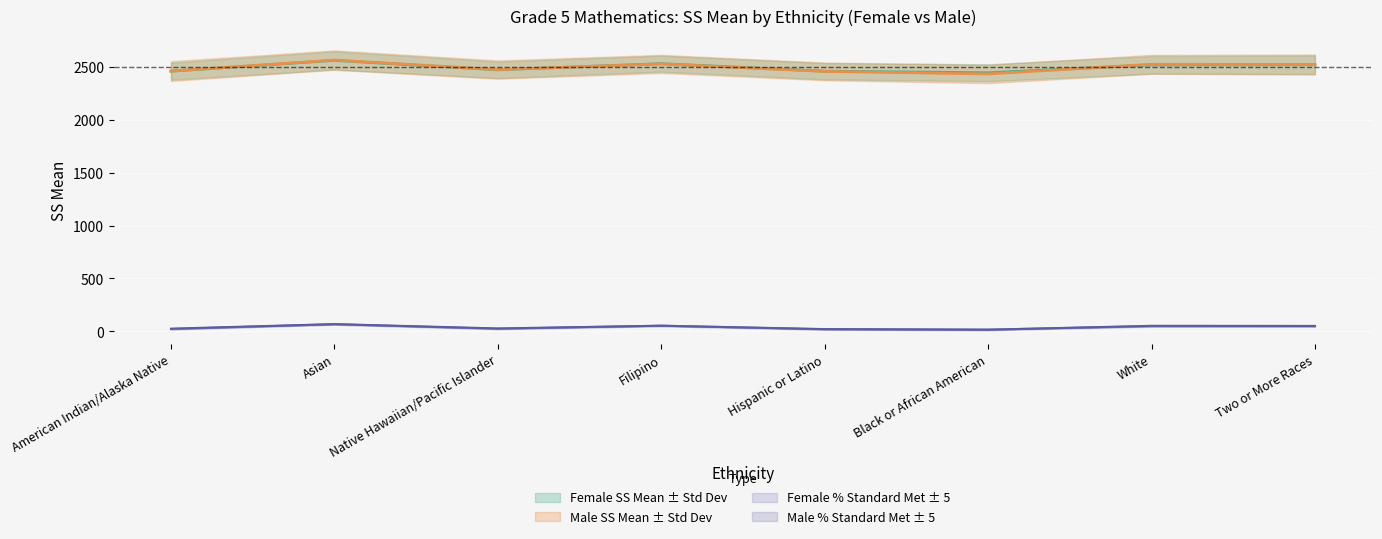

What is the total value across all series at Native Hawaiian/Pacific Islander?

4997